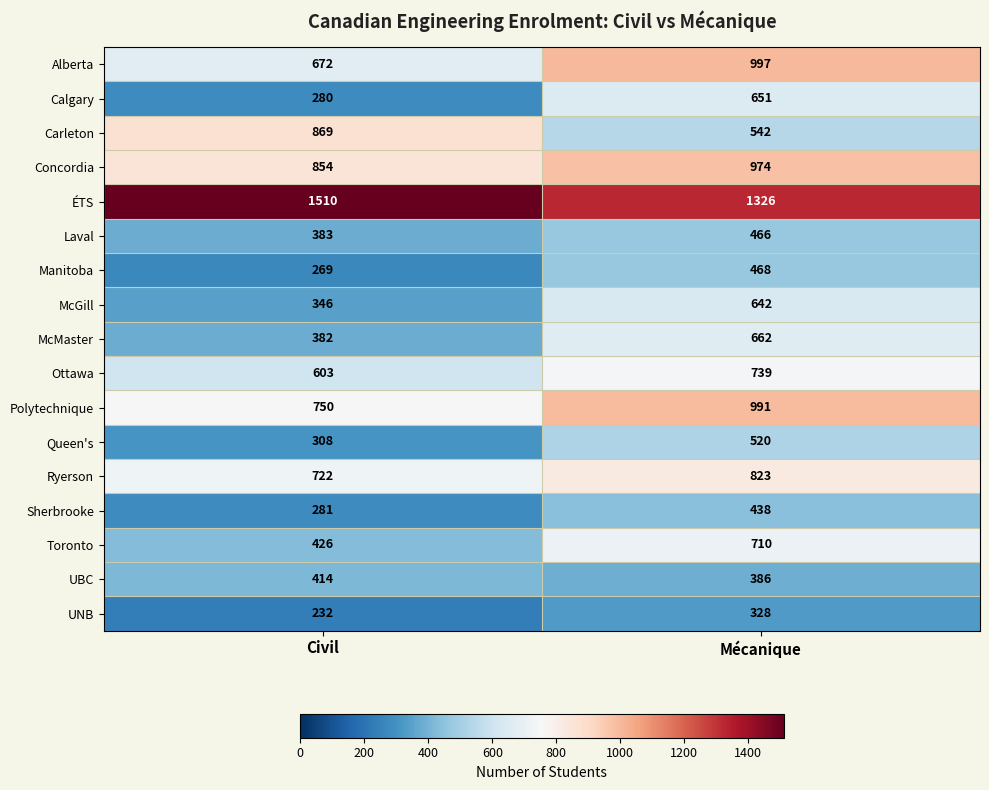

The value of Calgary at Civil is 152. True or false?

False